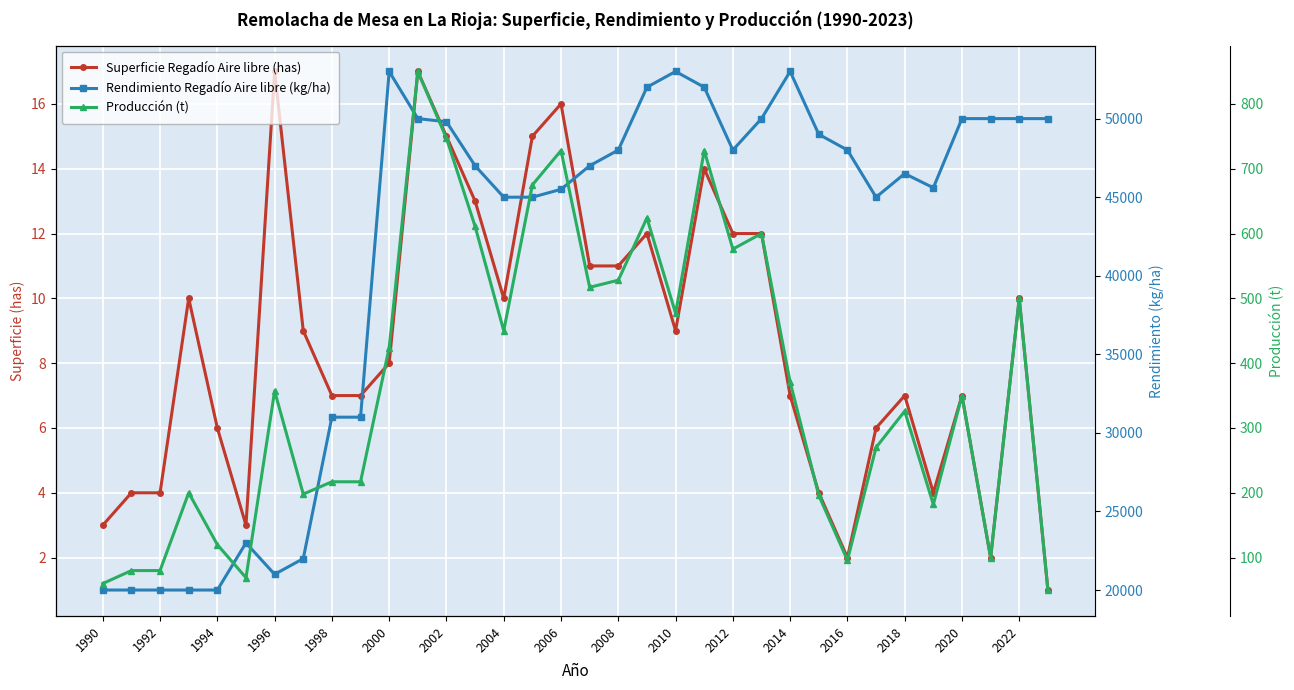

Which series changed the most between 2014 and 2022?

Rendimiento Regadío Aire libre (kg/ha)